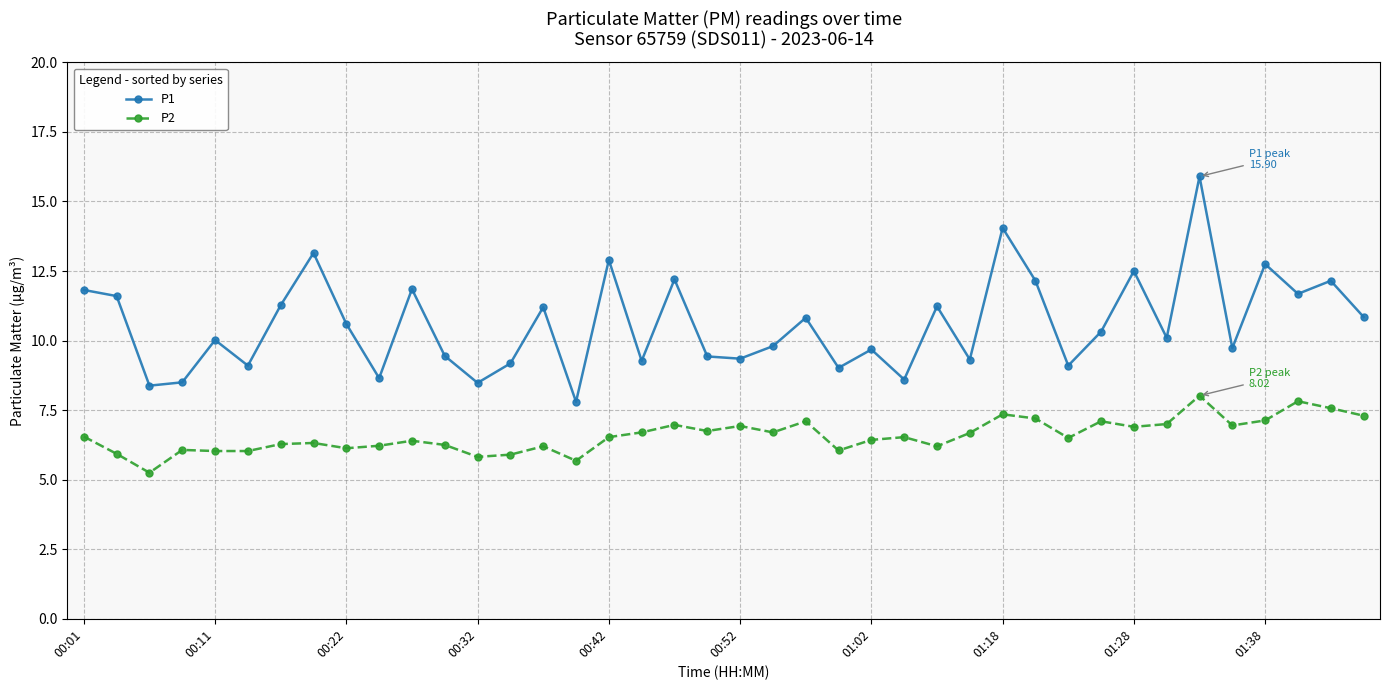

Which series has the largest total across all categories?

P1